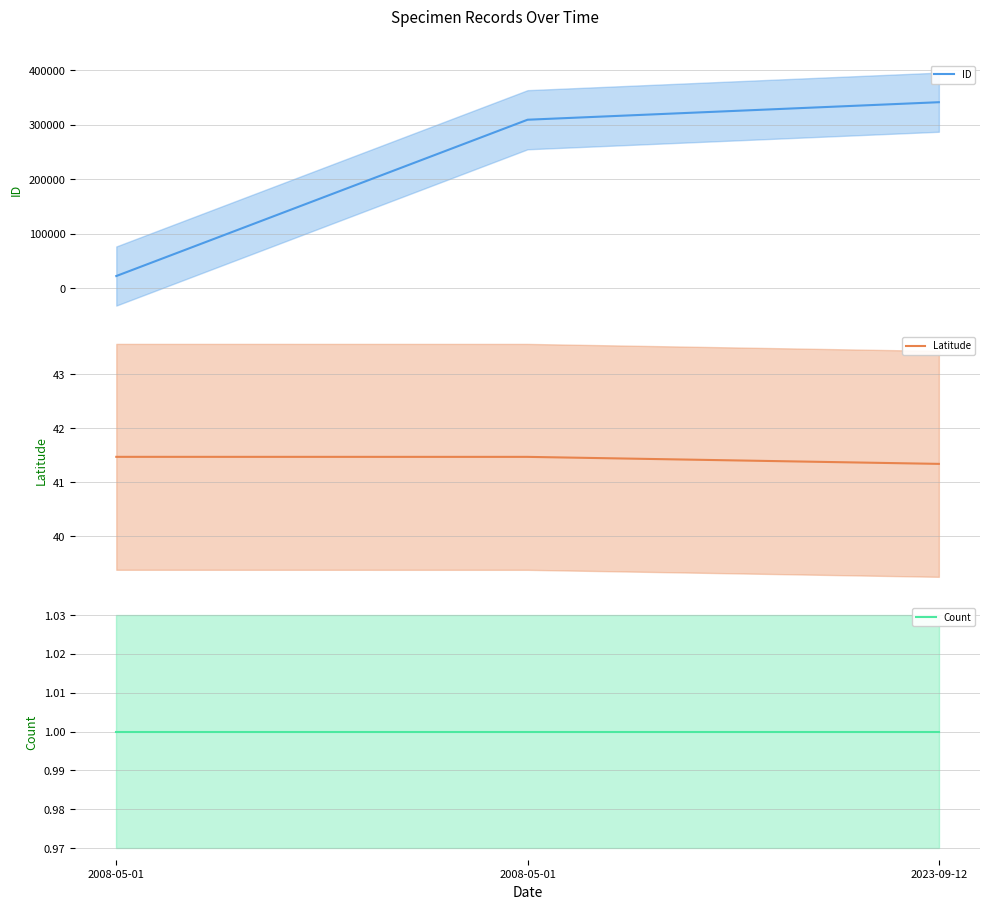

Does the chart have visible grid lines?

Yes